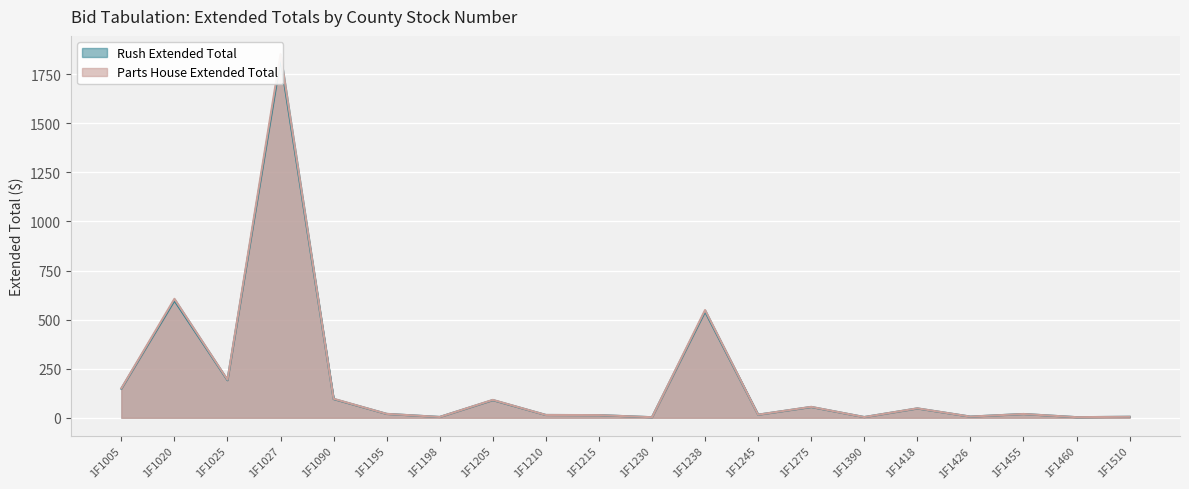

Which has a higher value, 1F1455 or 1F1025?

1F1025